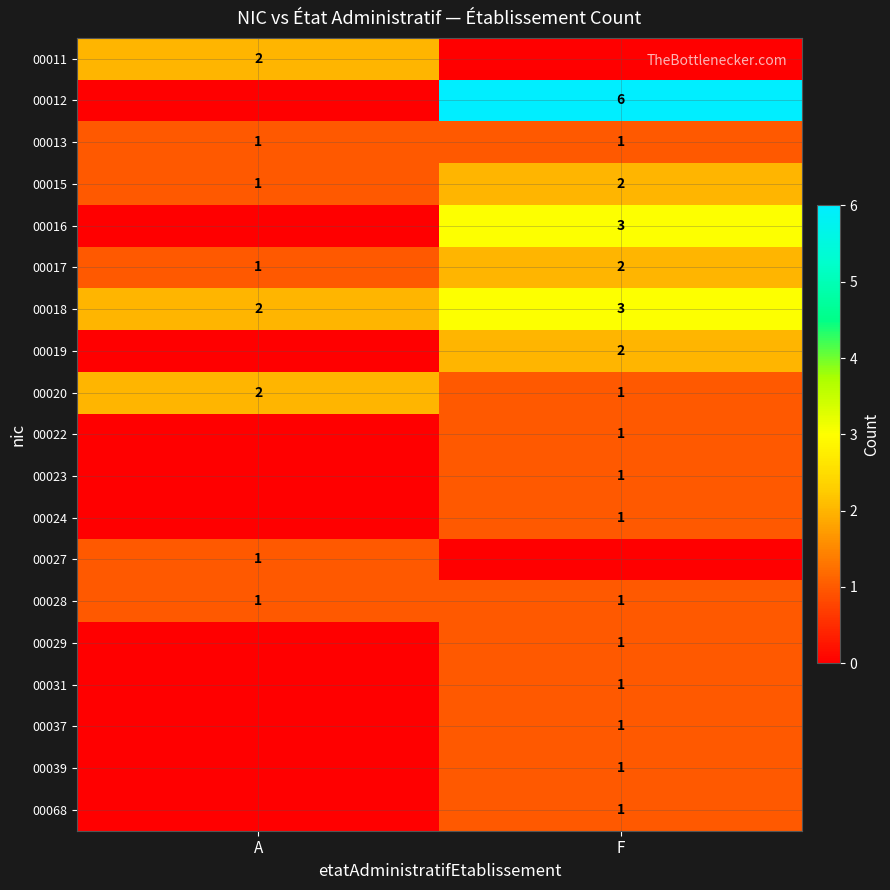

Where is 00018 nearest to the value 2?

A